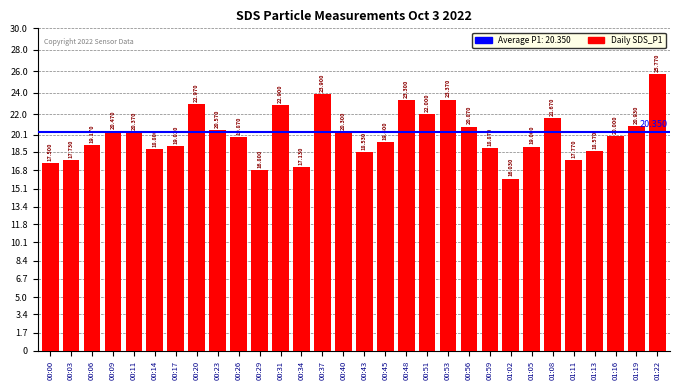

Reading right to left, transcribe all the data shown in this chart.

25.8	20.9	20.0	18.6	17.8	21.7	19.0	16.0	18.9	20.9	23.4	22.0	23.3	19.4	18.5	20.3	23.9	17.1	22.9	16.8	19.9	20.6	23.0	19.0	18.8	20.4	20.5	19.2	17.7	17.5